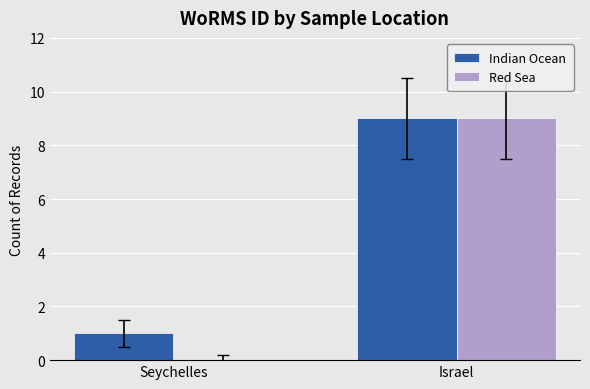

Between Seychelles and Israel, which series saw the biggest shift?

Red Sea